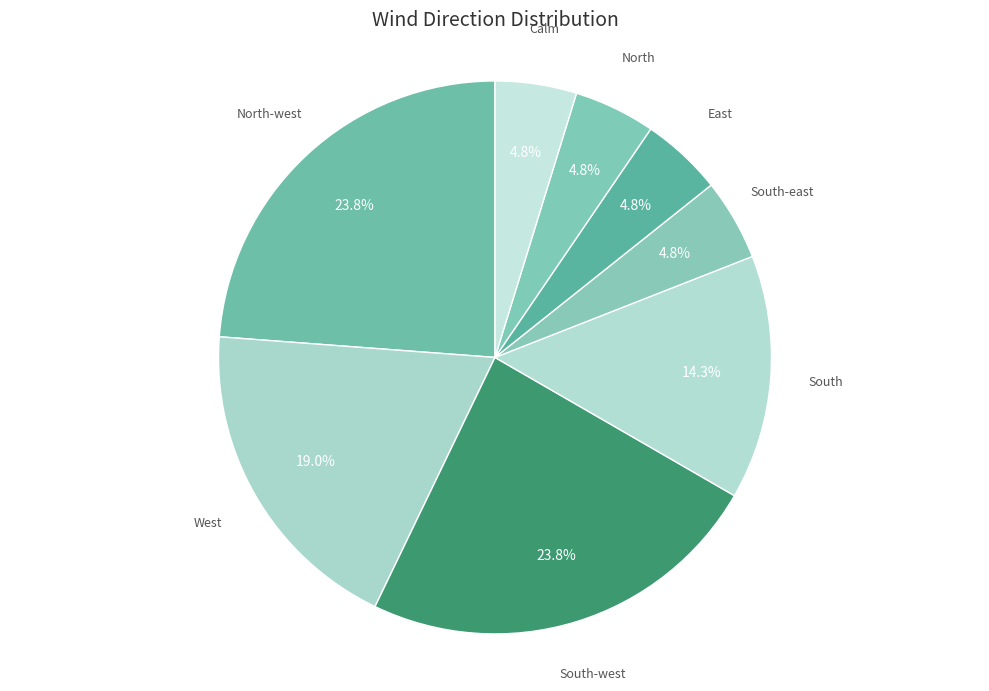

How many slices are in this pie chart?

8